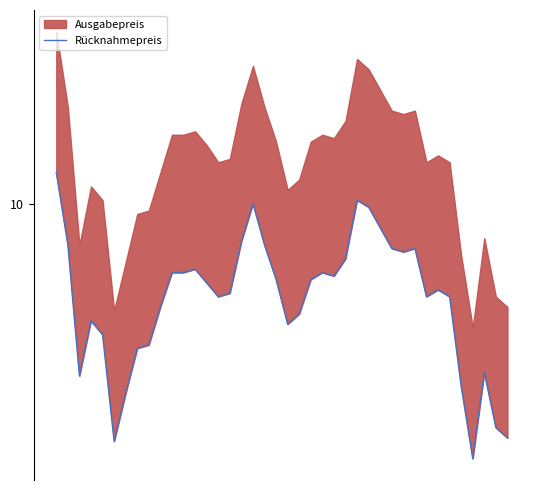

How many points are higher than both their immediate neighbors (excluding endpoints)?

8